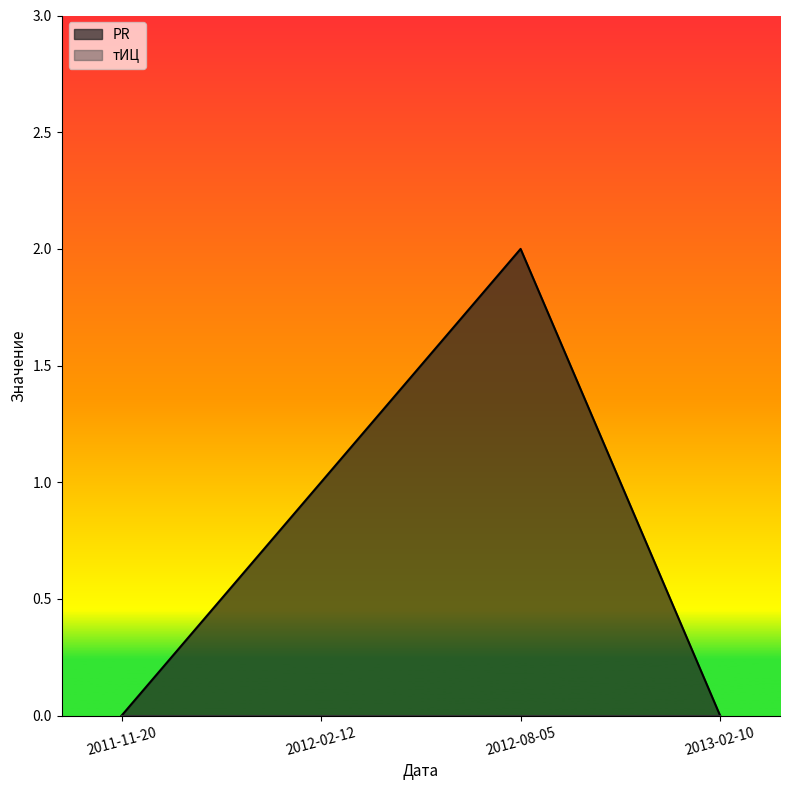

The chart shows a value of 0 at 2011-11-20. True or false?

True